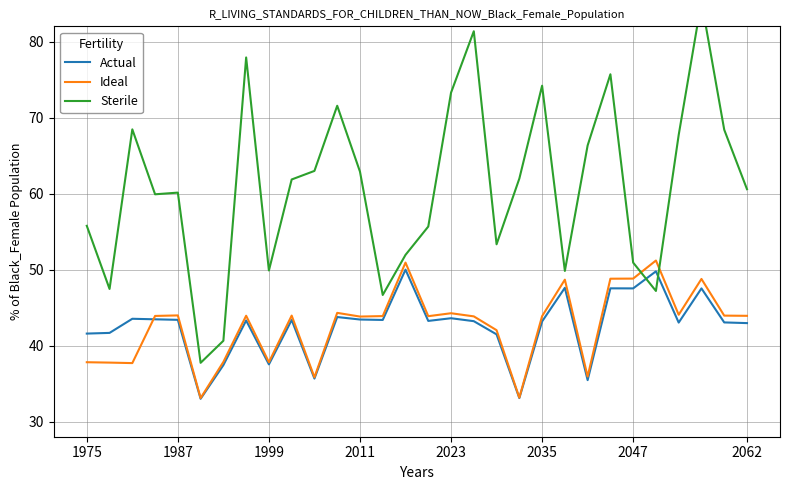

Is the value of Actual at 1999 greater than the value of Ideal at 2062?

No